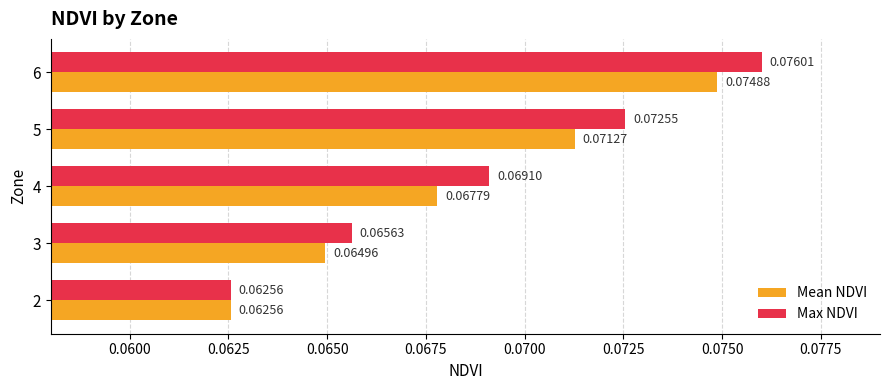

At how many categories does at least one series exceed 0?

5